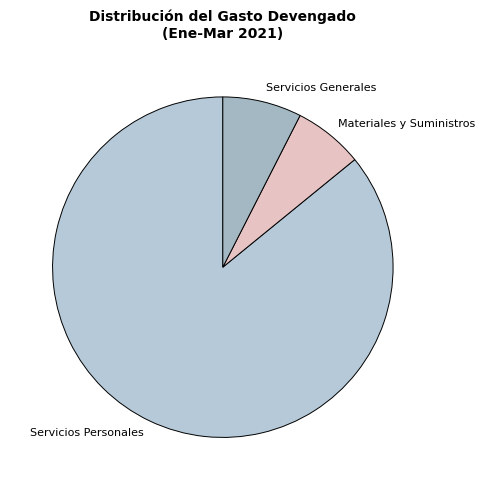

Is the sum of Servicios Generales and Materiales y Suministros greater than half?

No